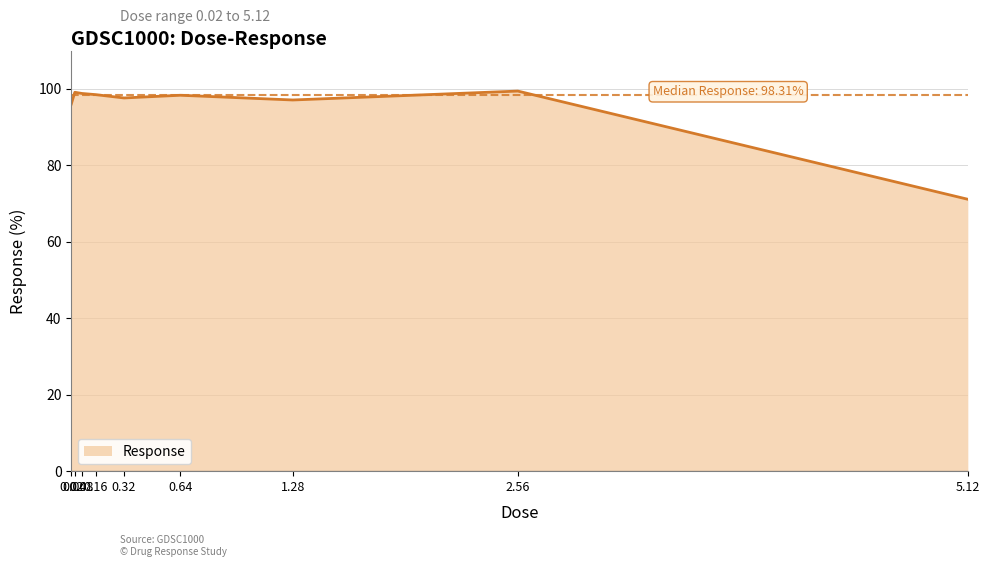

What is the minimum value shown in the chart?

71.1